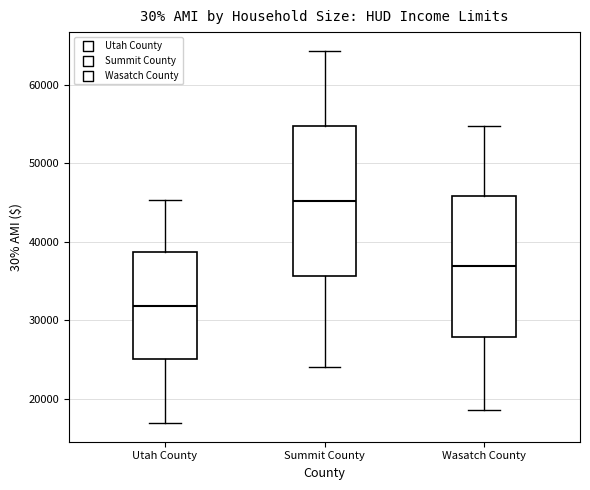

Which box has the highest median line?

Summit County